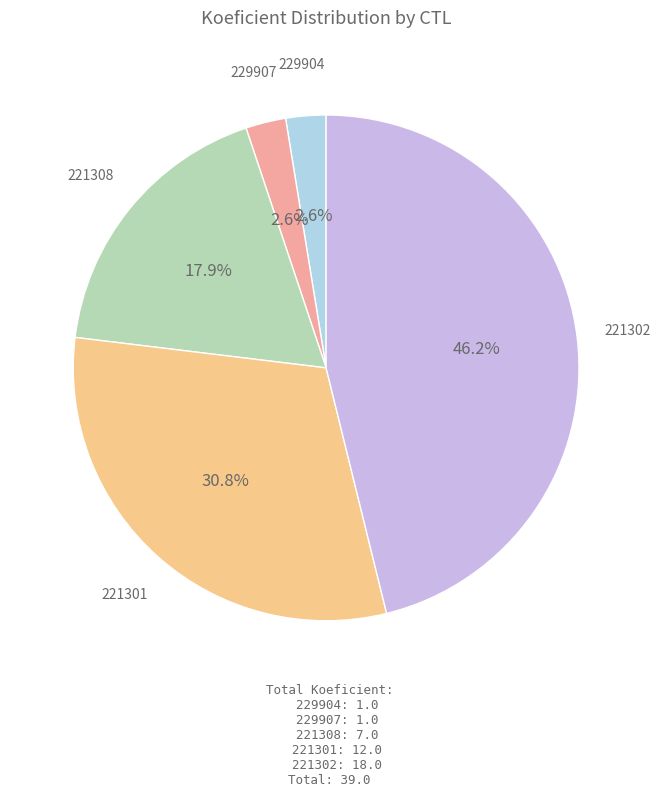

Is 221302 the majority of the pie?

No